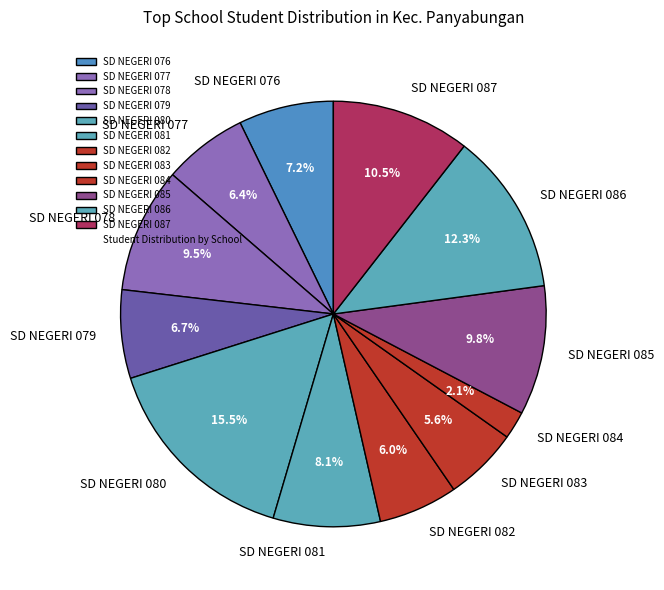

What is the total percentage of SD NEGERI 077 and SD NEGERI 078?

15.9%